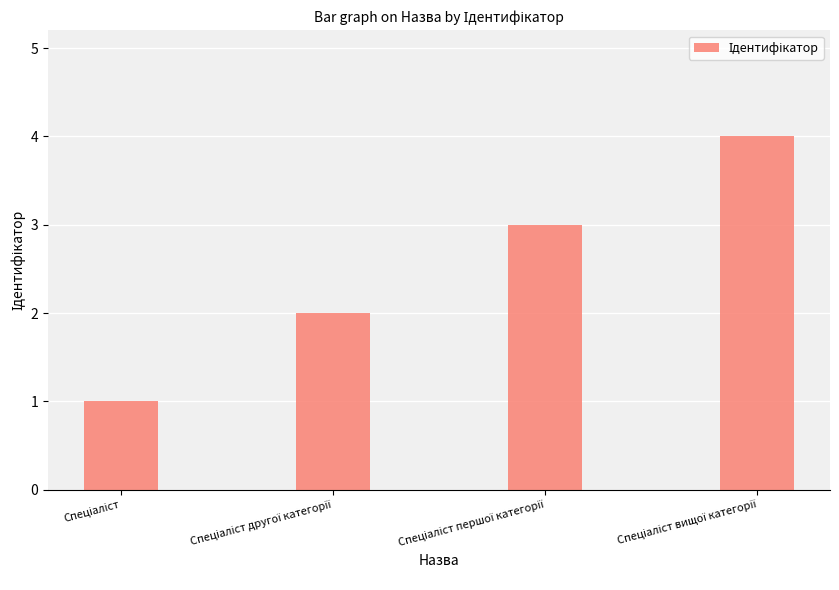

What is the difference between the maximum and minimum values?

3